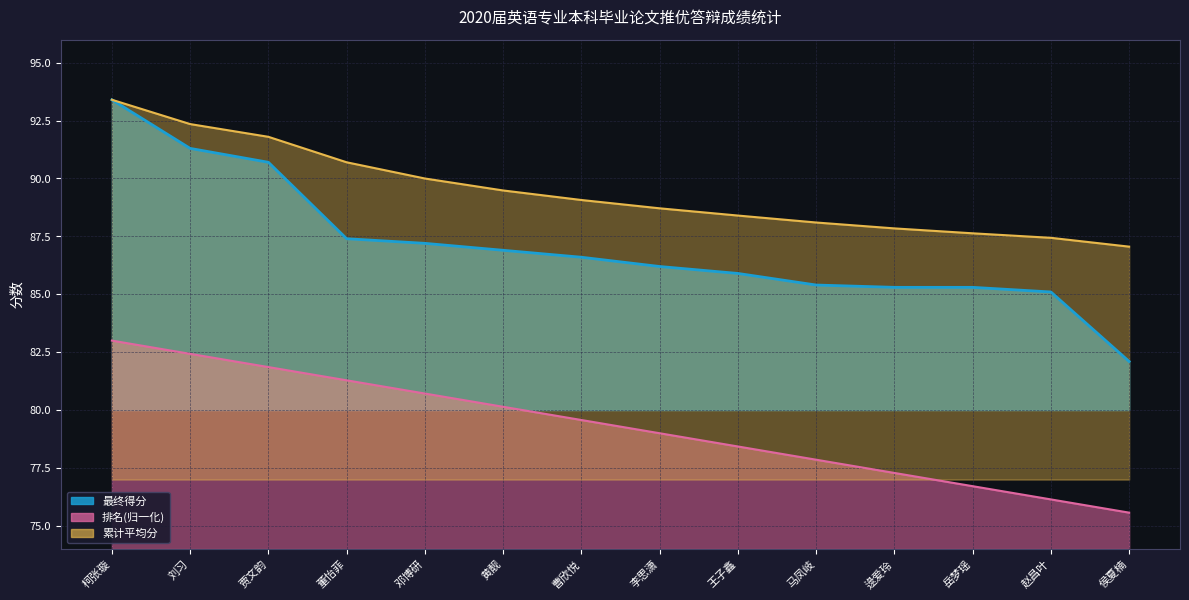

Which has a higher value, 曹欣悦 or 逯爱玲?

曹欣悦